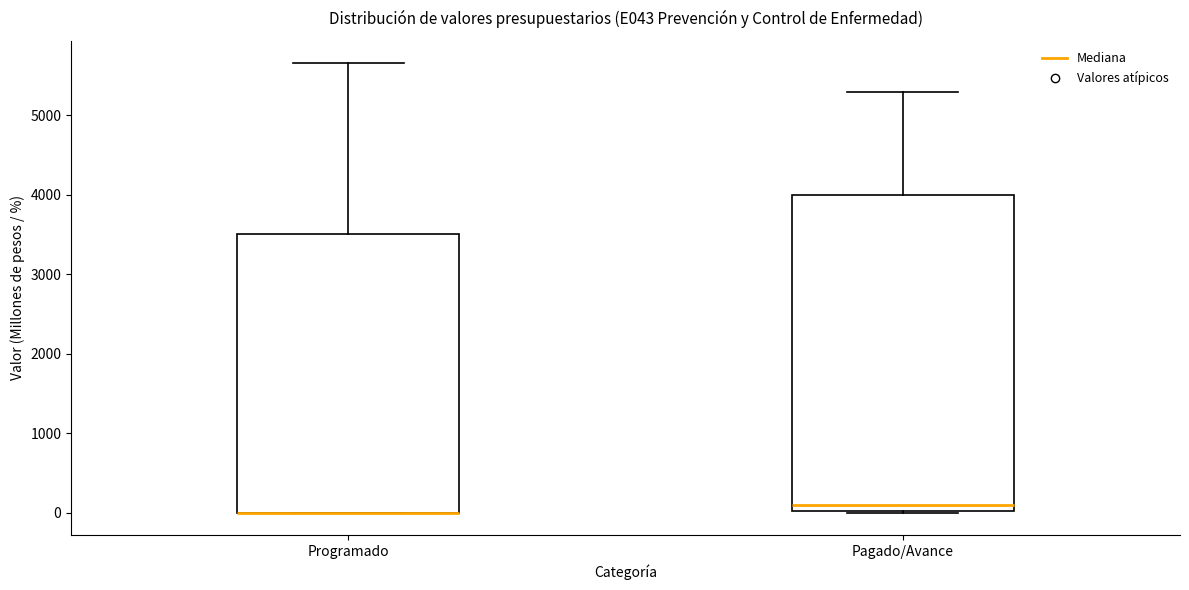

Reading left to right, transcribe this box plot: for each box, give where its median line is, the range the box spans, and where its two whiskers end, as read against the y-axis. The values are not printed on the chart, so give them approximately, as read against the axis.

Programado: median 0 (drawn on the box's lower edge), box 0 to 3500, whiskers 0 to 5700
Pagado/Avance: median 100, box 0 to 4000, whiskers 0 to 5300